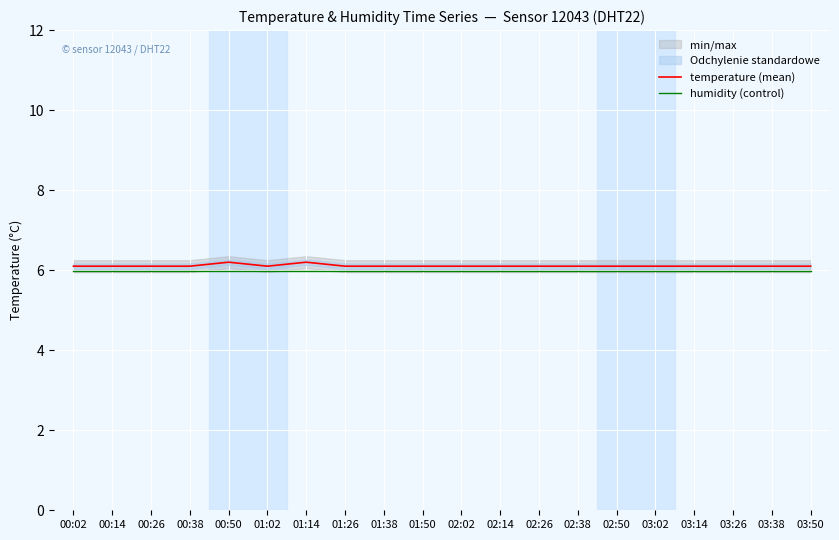

What is the total value across all series at 03:14?

12.1